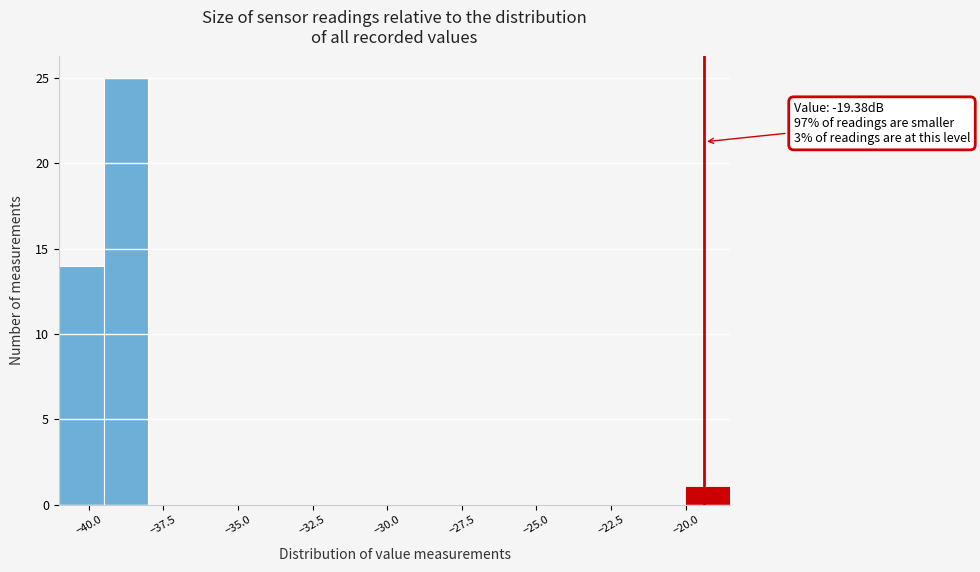

Read against the x-axis, roughly where is the centre of the tallest bar?

-38.5